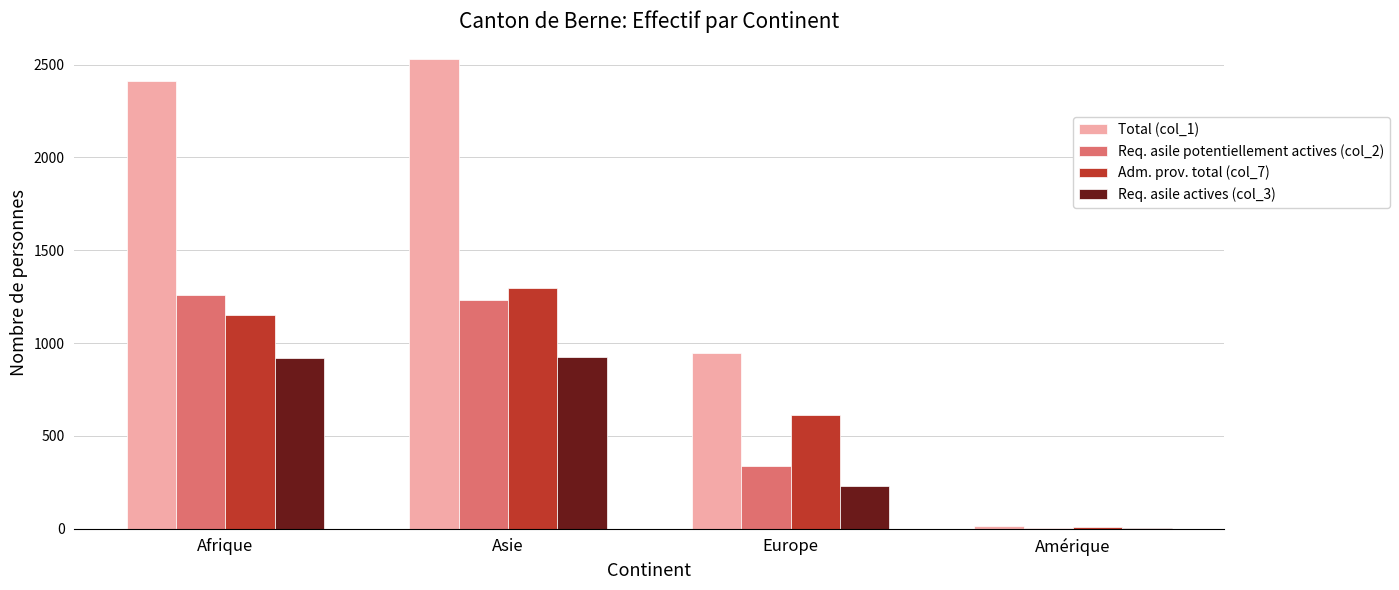

At which category is the sum across all series the highest?

Asie